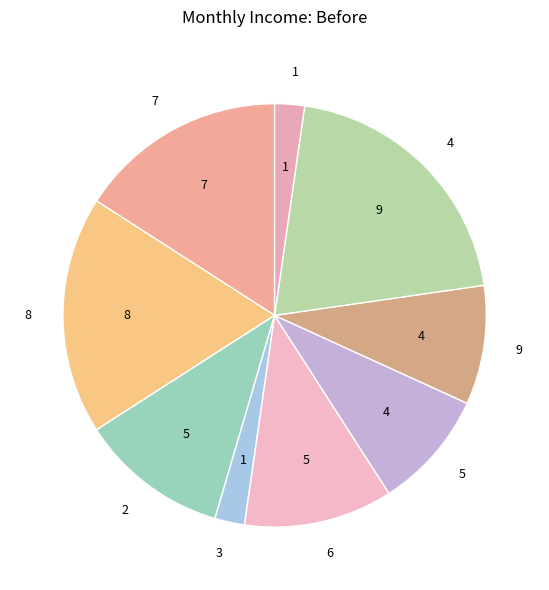

The 2 slice represents 5% of the pie. True or false?

False